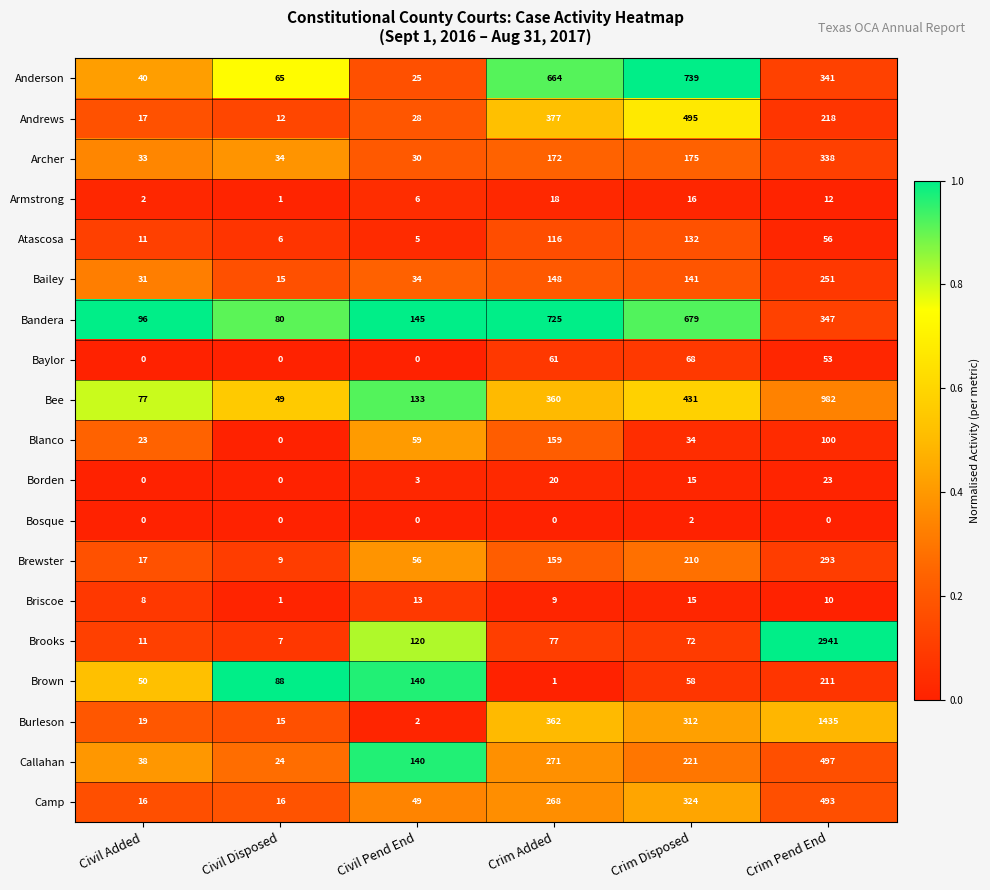

How many data points does each series have?

6